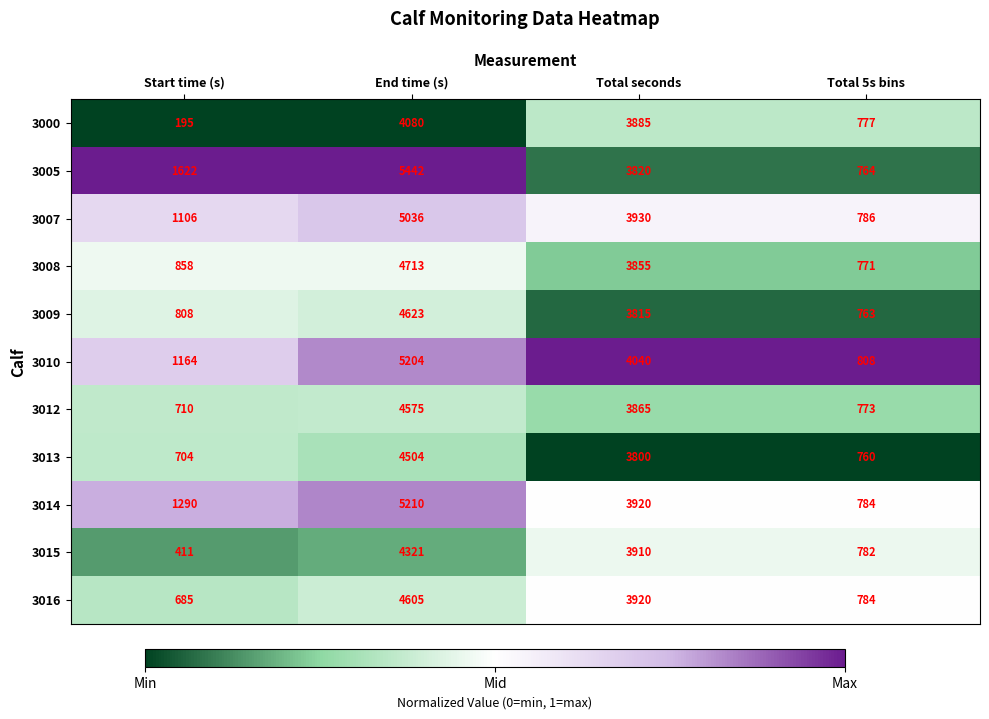

The value of 3008 at End time (s) is 4713. True or false?

True